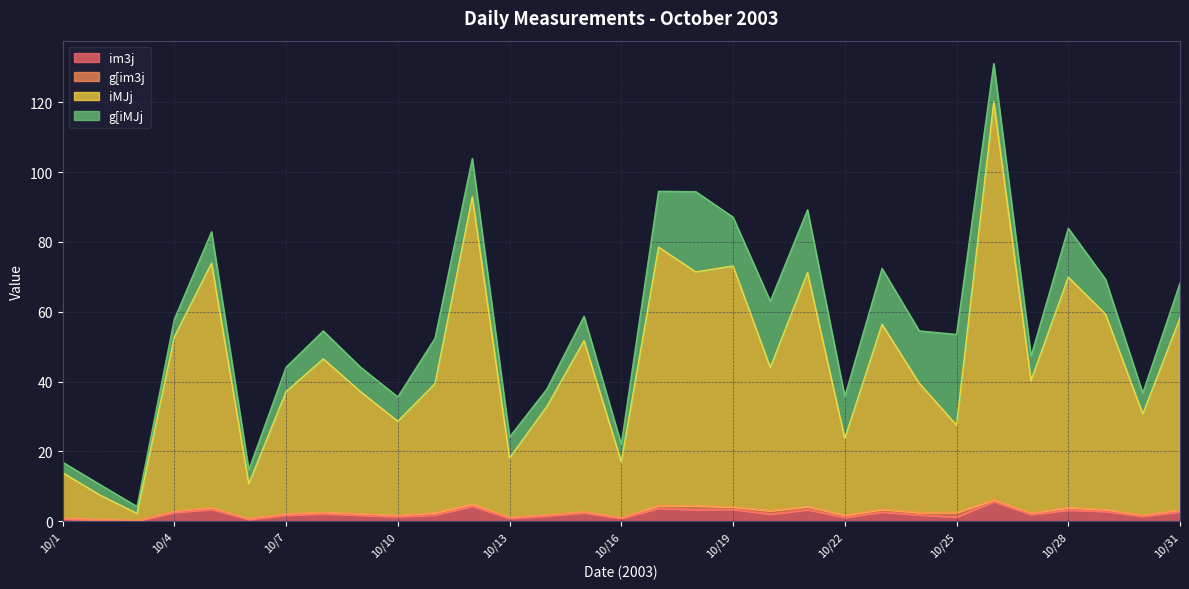

In iMJj, how many points are higher than both neighbors (excluding endpoints)?

10